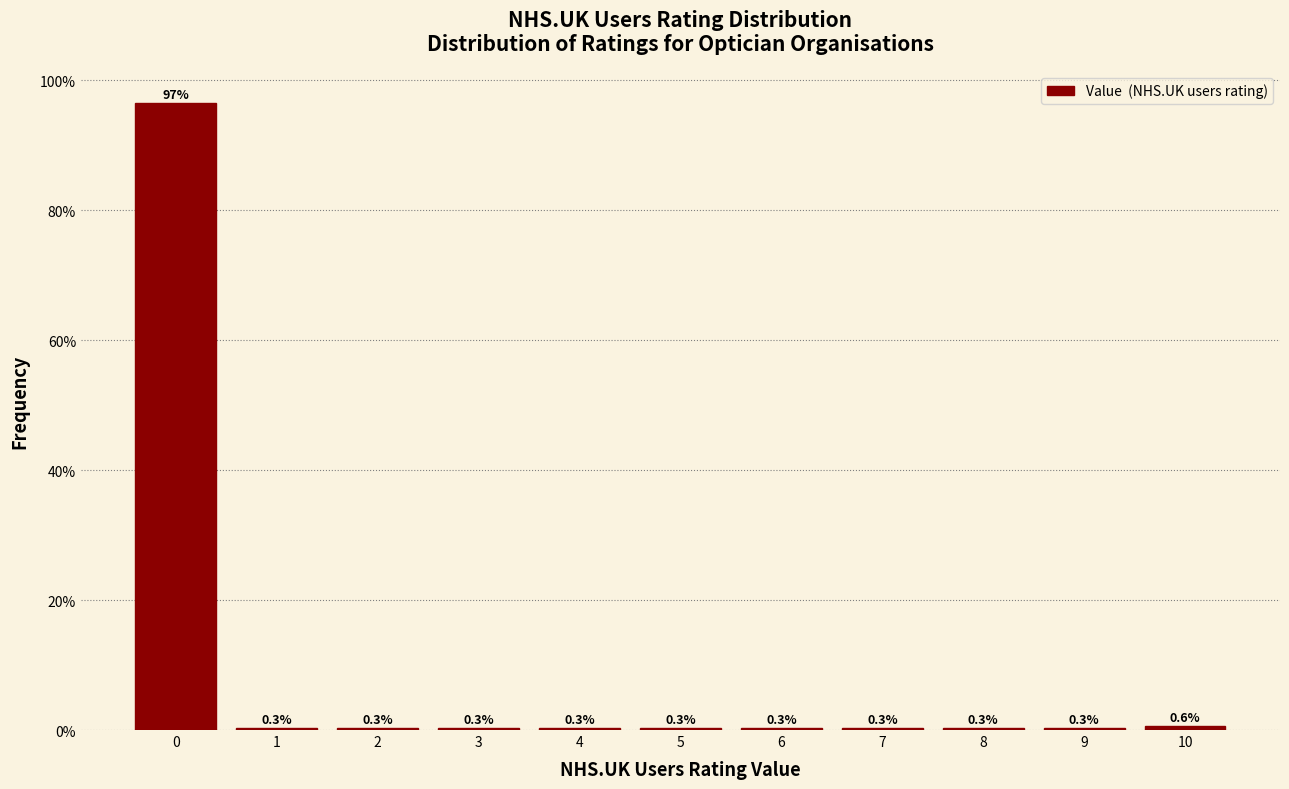

Reading left to right, what are all the values shown in this chart?

0=96.5	1=0.3	2=0.3	3=0.3	4=0.3	5=0.3	6=0.3	7=0.3	8=0.3	9=0.3	10=0.6